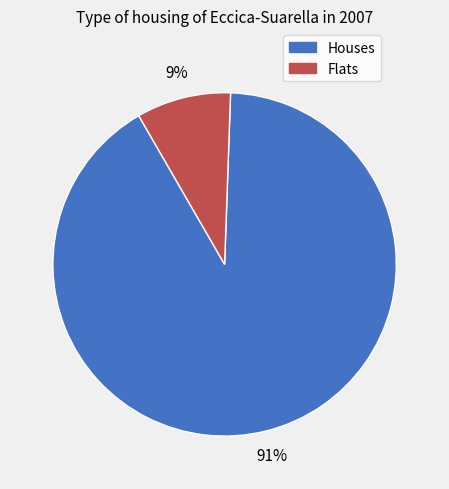

Does any single category account for the majority?

Yes